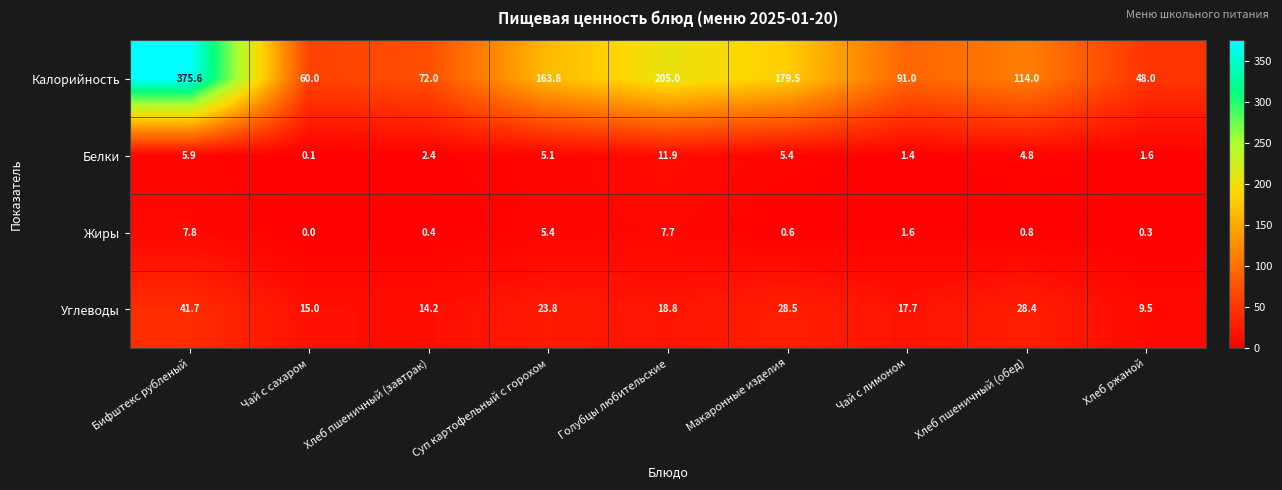

At which category is the sum across all series the highest?

Бифштекс рубленый